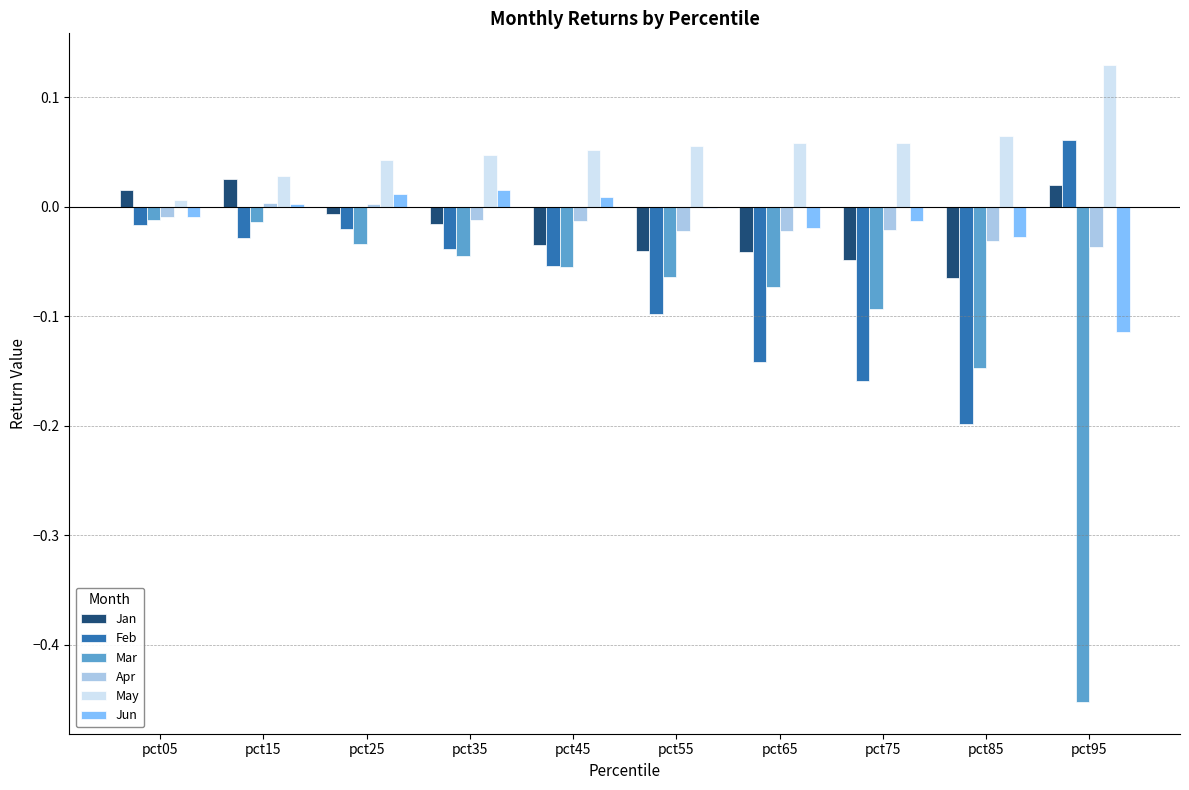

Between pct25 and pct75, which series saw the biggest shift?

Feb